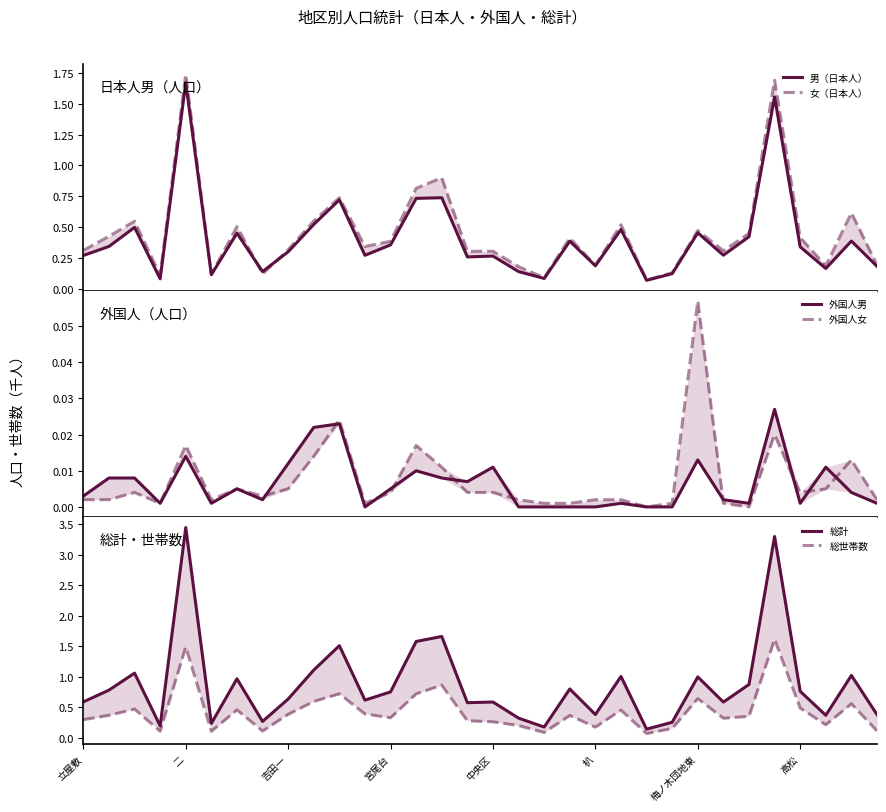

What is the difference between the highest and lowest values at 立屋敷?

0.6